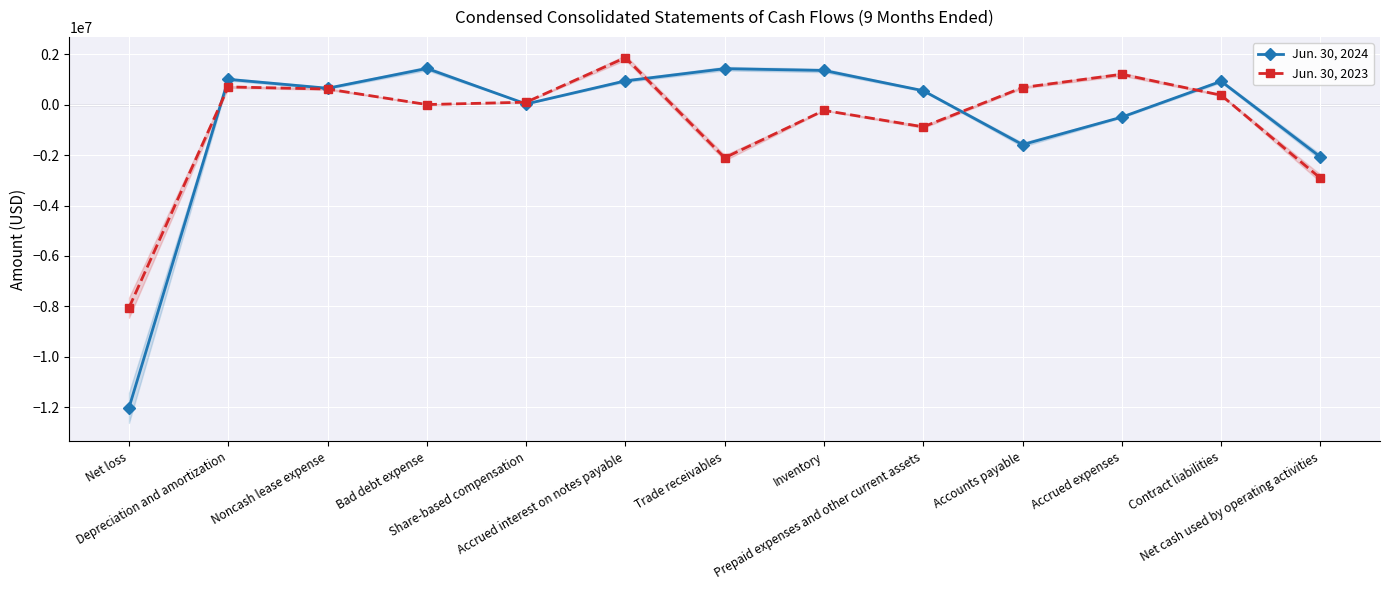

Reading left to right, extract all data points from this chart.

Jun. 30, 2024: Net loss=-12012943	Depreciation and amortization=998641	Noncash lease expense=645695	Bad debt expense=1429791	Share-based compensation=22675	Accrued interest on notes payable=937899	Trade receivables=1420733	Inventory=1350333	Prepaid expenses and other current assets=548129	Accounts payable=-1588439	Accrued expenses=-496932	Contract liabilities=921287	Net cash used by operating activities=-2076477
Jun. 30, 2023: Net loss=-8048022	Depreciation and amortization=698269	Noncash lease expense=614254	Bad debt expense=-155	Share-based compensation=93313	Accrued interest on notes payable=1858631	Trade receivables=-2108384	Inventory=-231923	Prepaid expenses and other current assets=-883018	Accounts payable=674168	Accrued expenses=1198788	Contract liabilities=369072	Net cash used by operating activities=-2919185